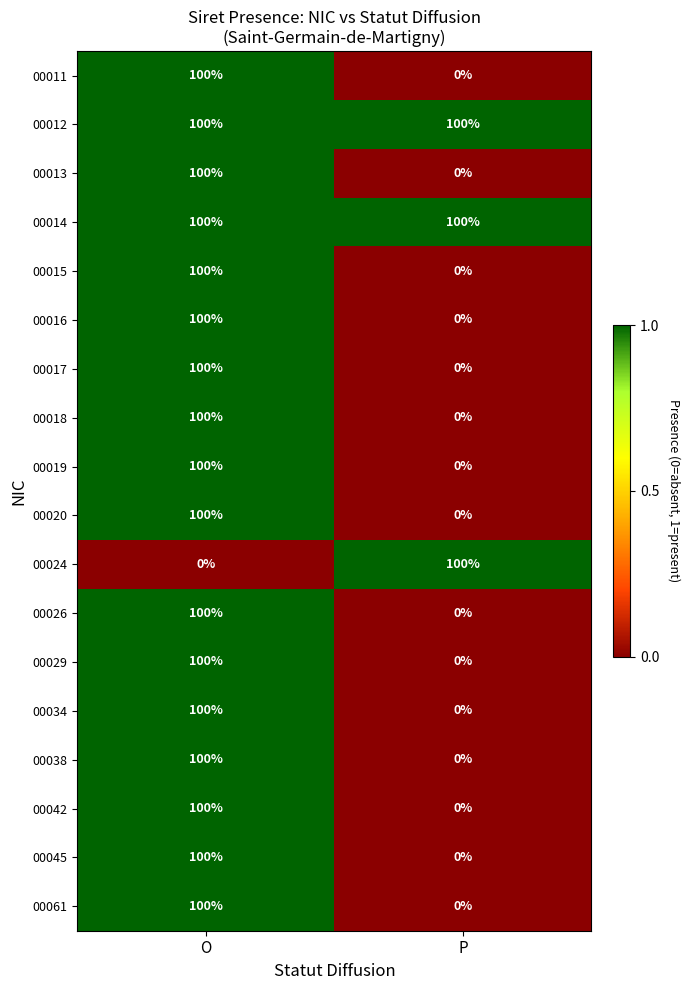

True or false: 00061 has a value of 141 at O.

False